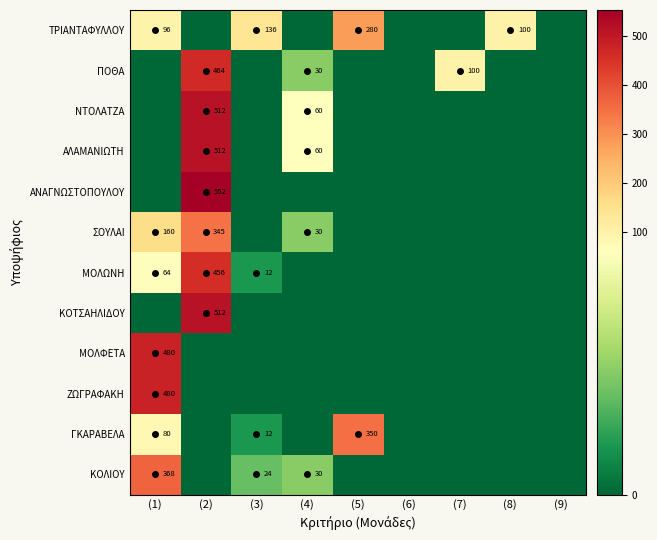

The ΚΟΛΙΟΥ series shows 30 at (4). True or false?

True